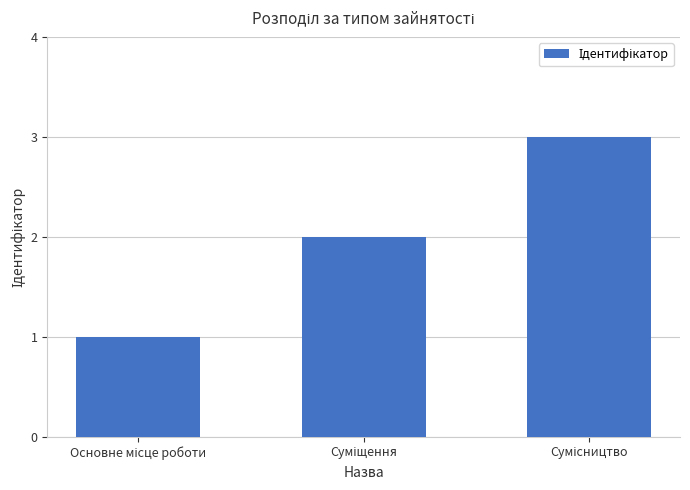

What is the maximum value shown in the chart?

3